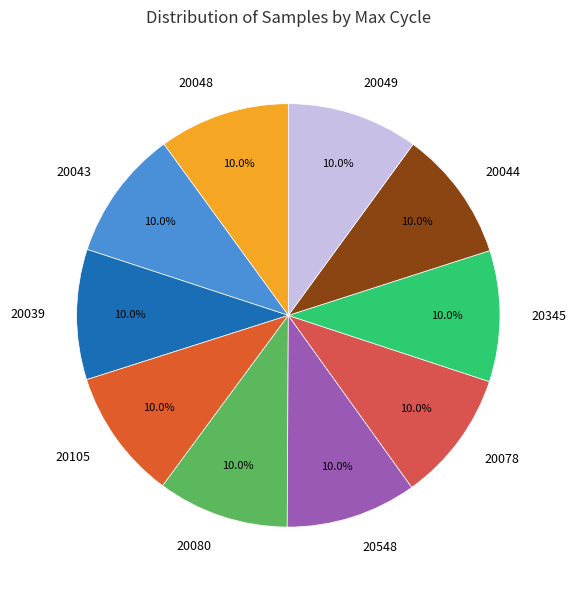

Is there a majority slice in this chart?

No